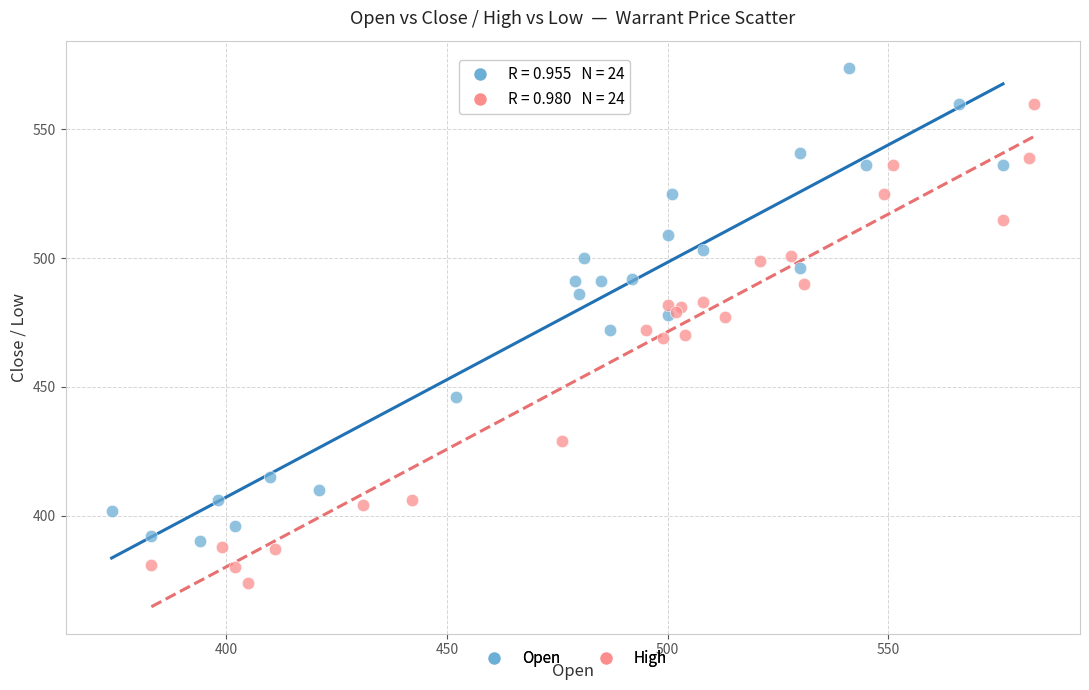

Which series contains the highest Y value?

Open